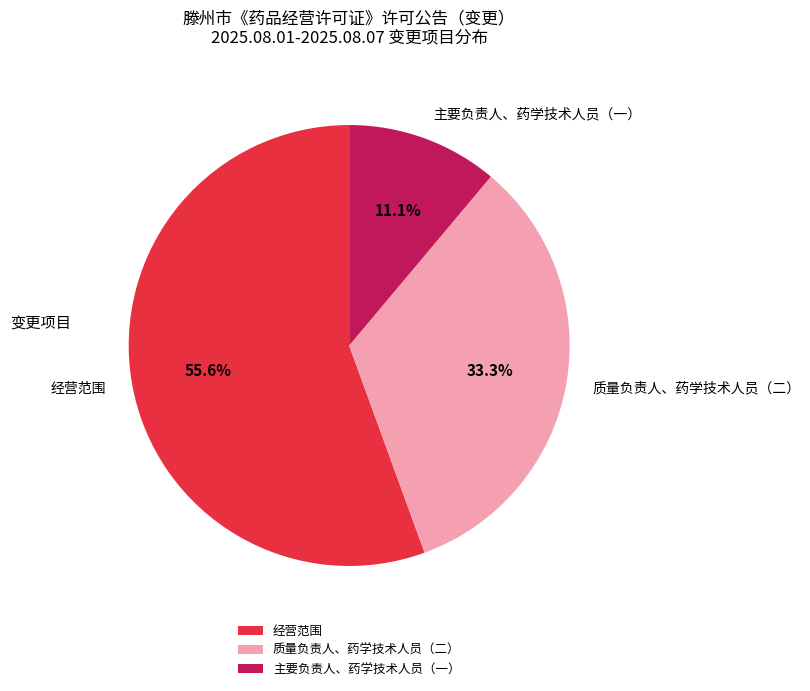

To the nearest percent, what is the average slice percentage?

33%